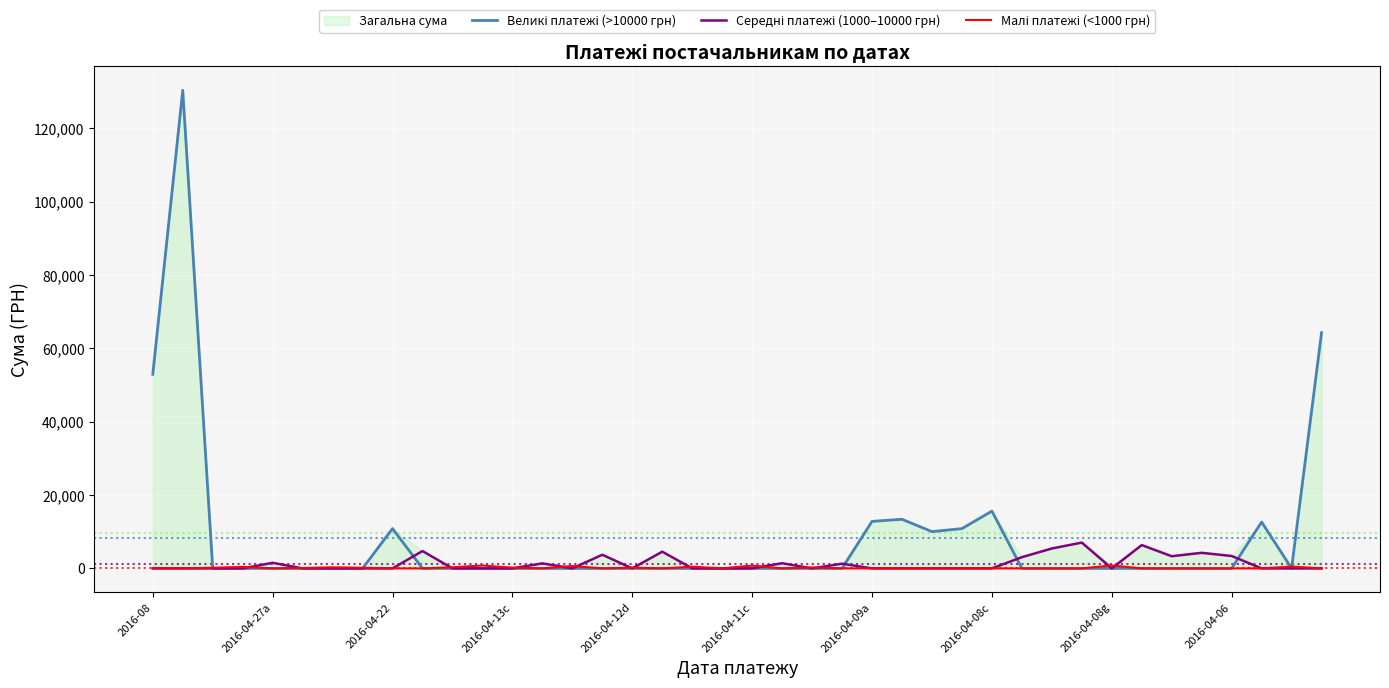

How many lines are shown in the chart?

3